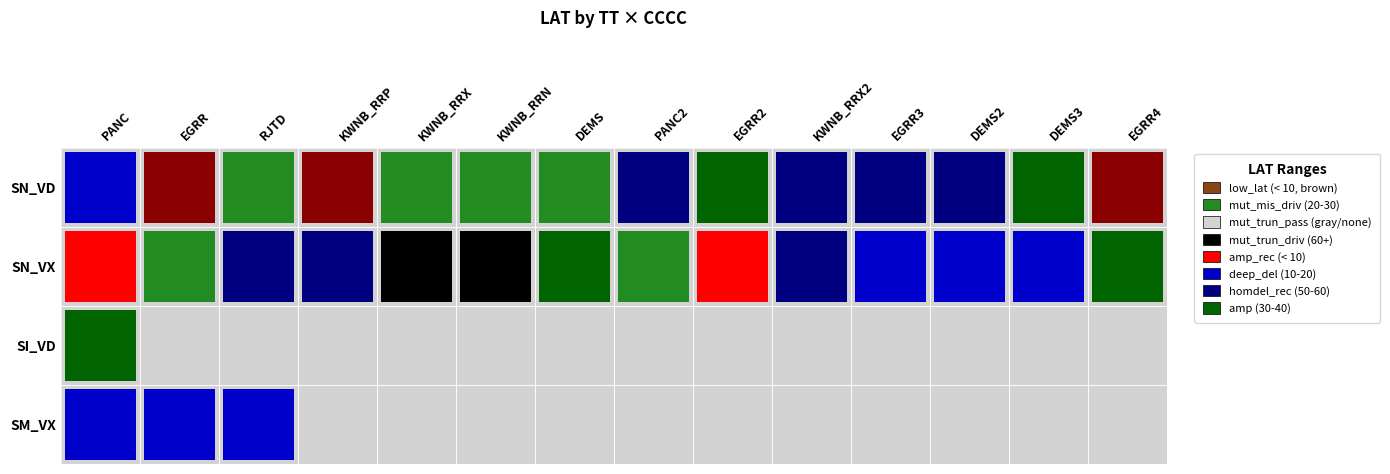

Is it true that SM_VX equals 0.0 at 8?

True